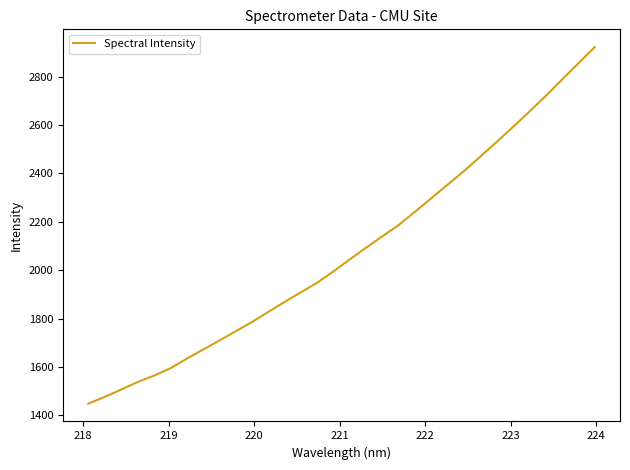

What is the smallest value displayed?

1448.6